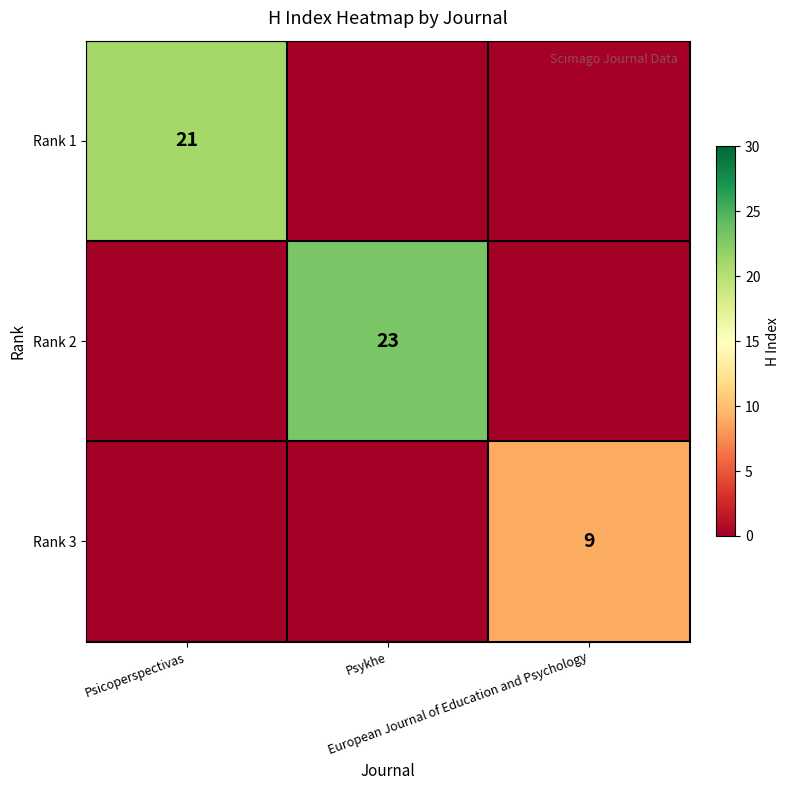

Count the Rank 3 values in the range 0 to 9.

3